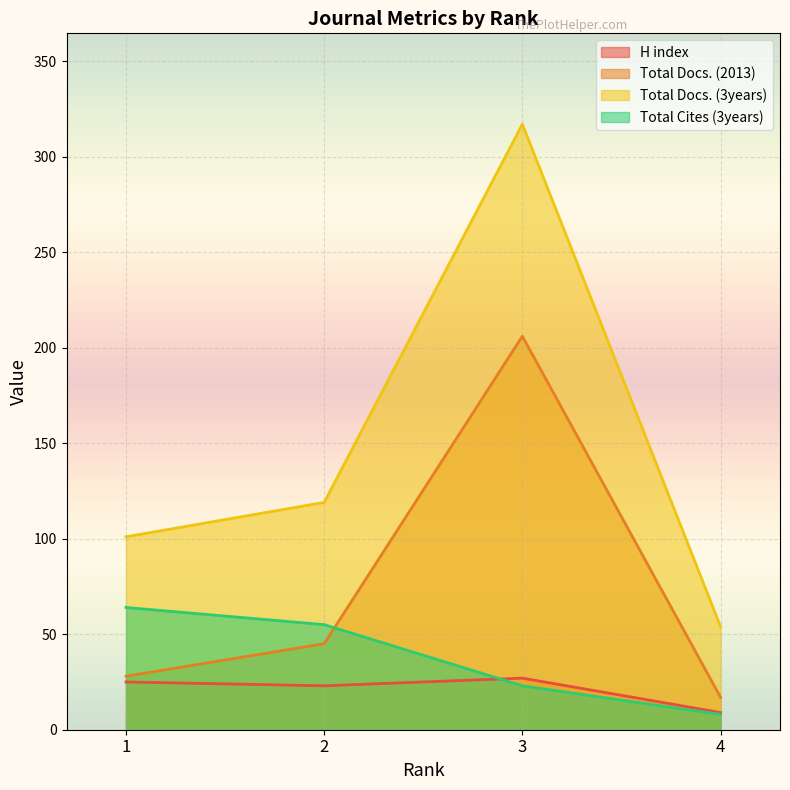

Which category has the highest value in the Total Cites (3years) series?

1